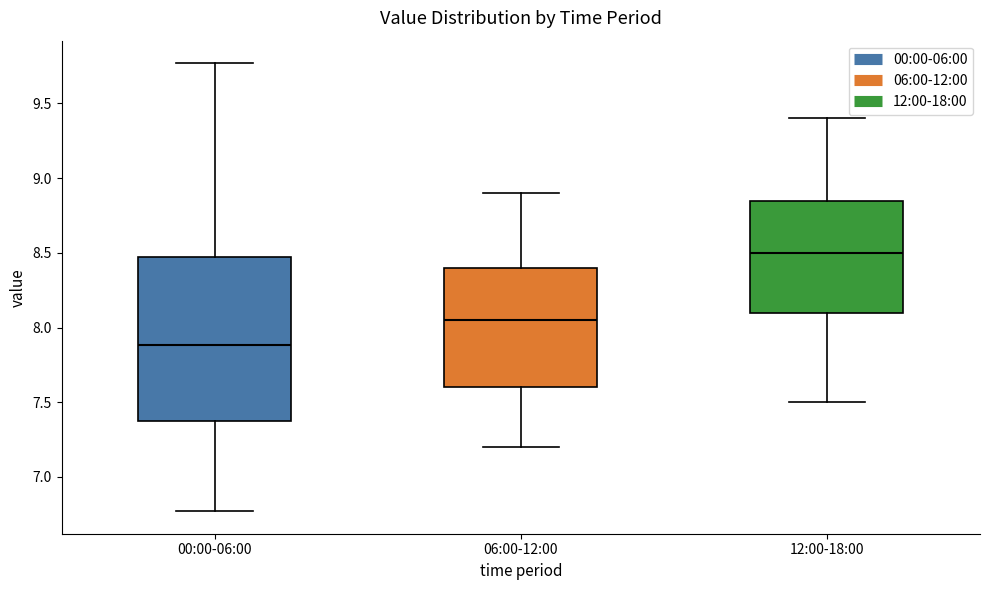

Where does the lower whisker of the box for 12:00-18:00 end on the y-axis? The values are not printed on the chart, so give them approximately, as read against the axis.

7.50